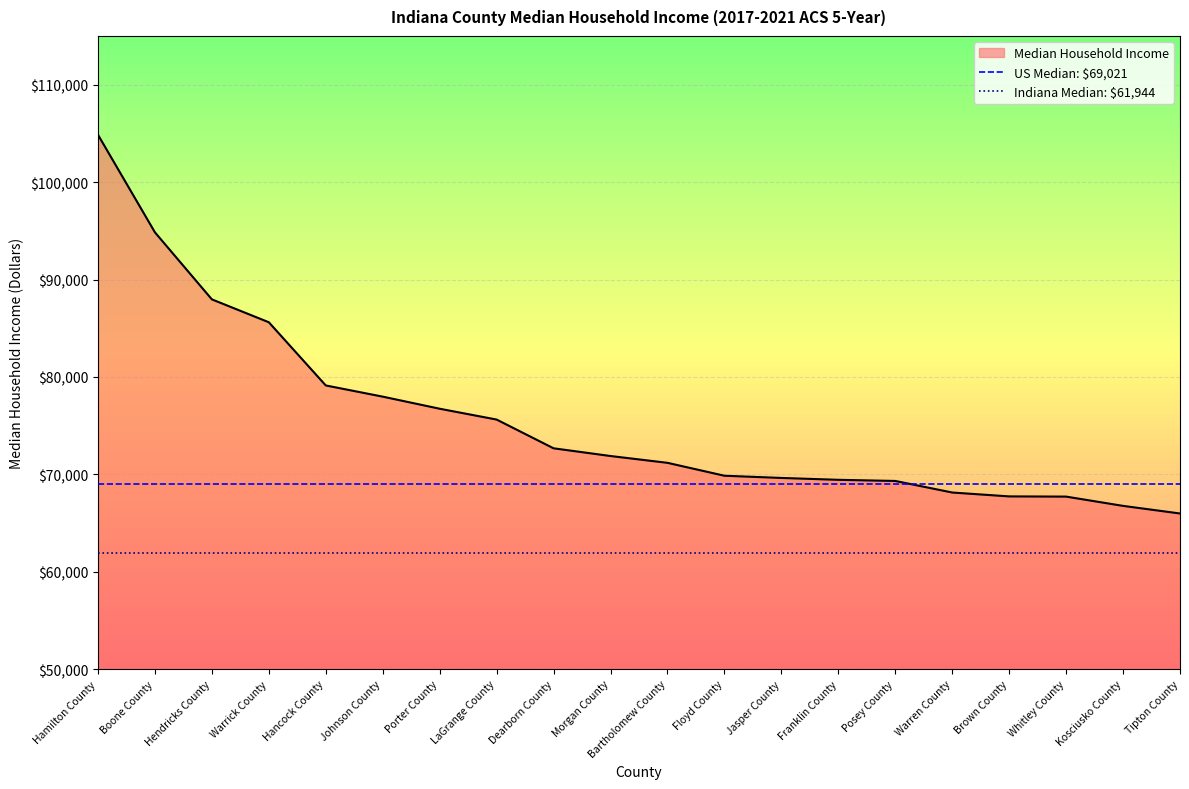

What is the difference between the values at Porter County and Brown County?

8999